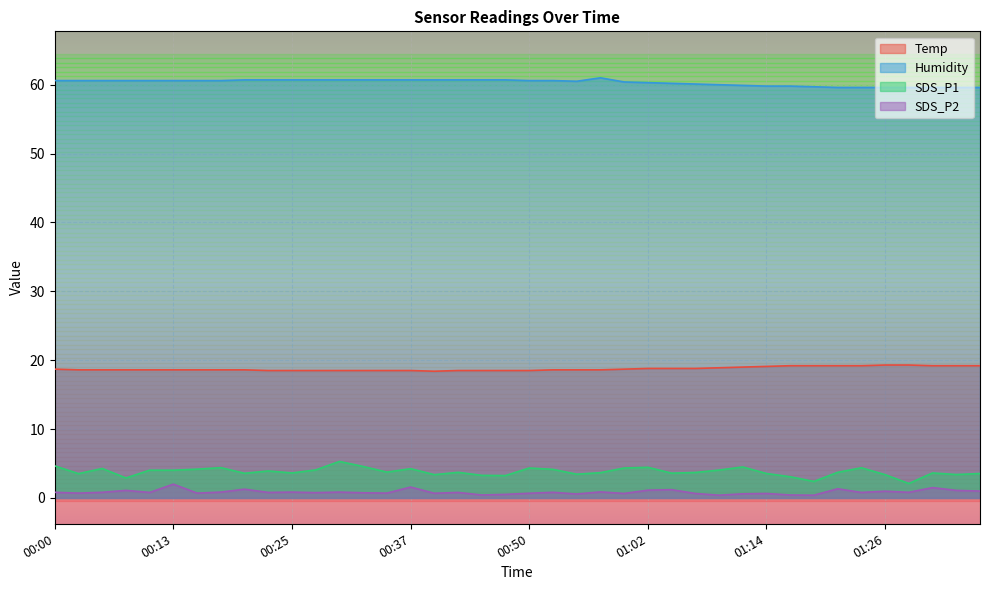

What is the smallest value displayed?

0.4